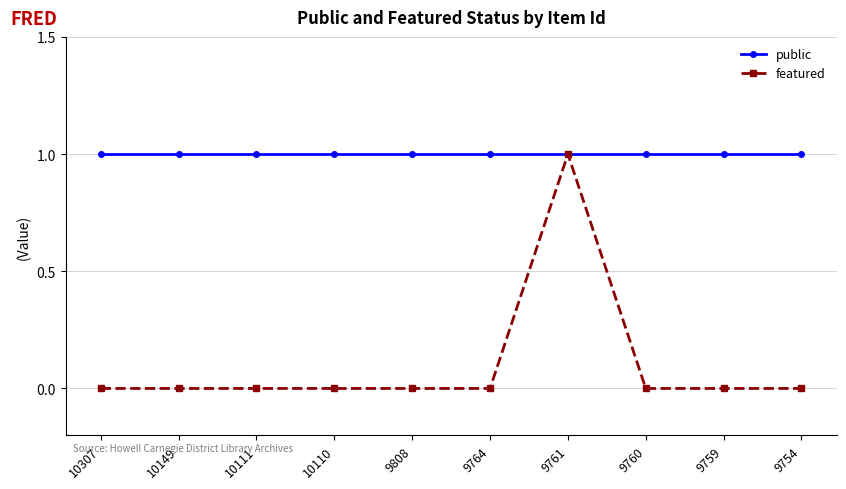

In featured, how many points are higher than both neighbors (excluding endpoints)?

1